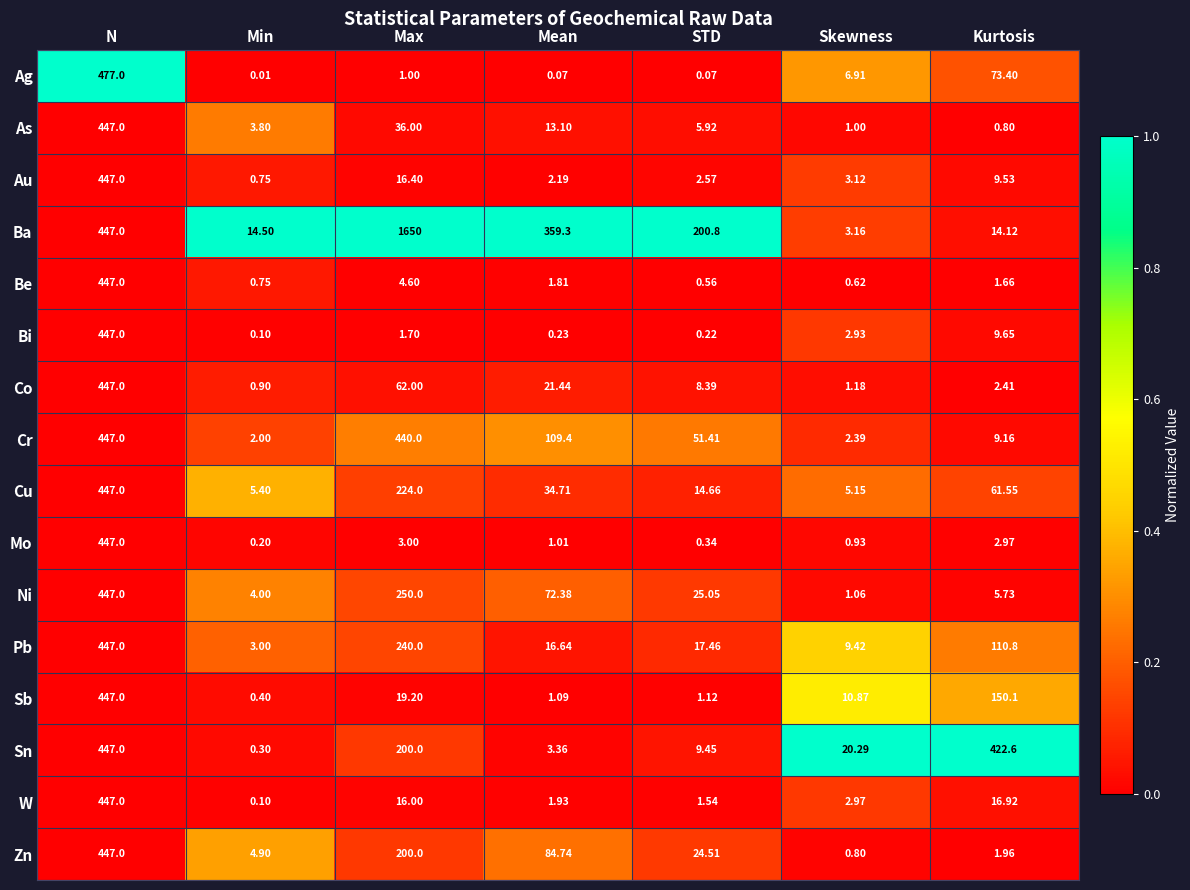

At Mean, list the series in order from smallest to largest.

Ag, Bi, Mo, Sb, Be, W, Au, Sn, As, Pb, Co, Cu, Ni, Zn, Cr, Ba